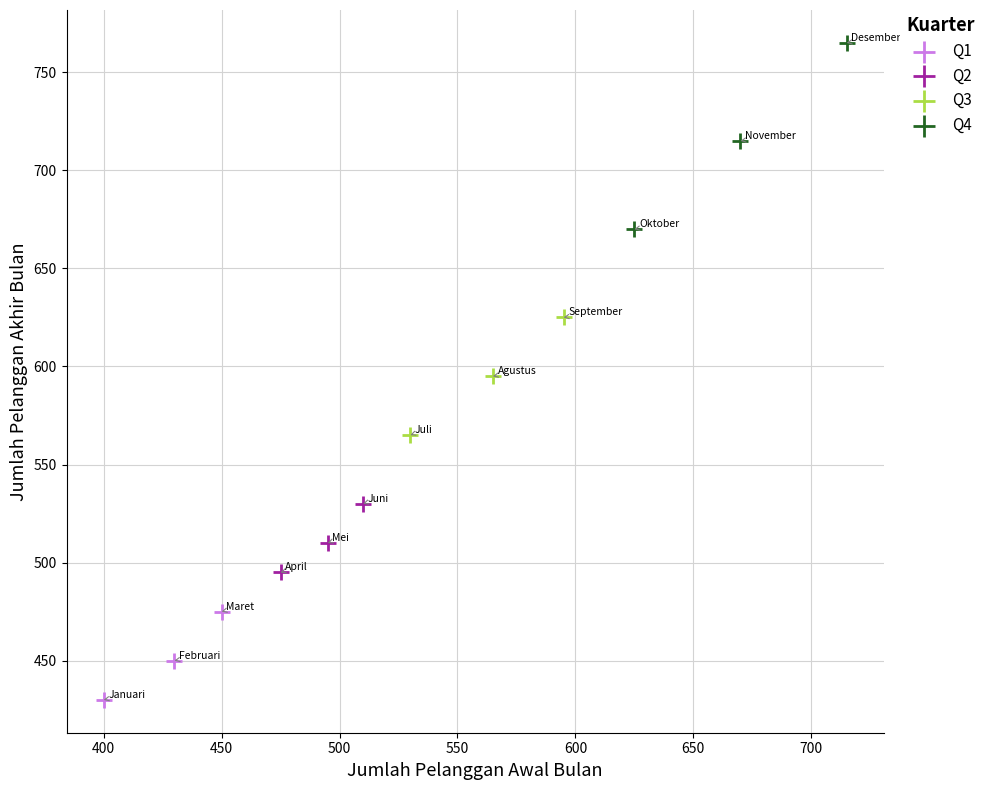

Which series reaches the maximum Y coordinate?

Q4